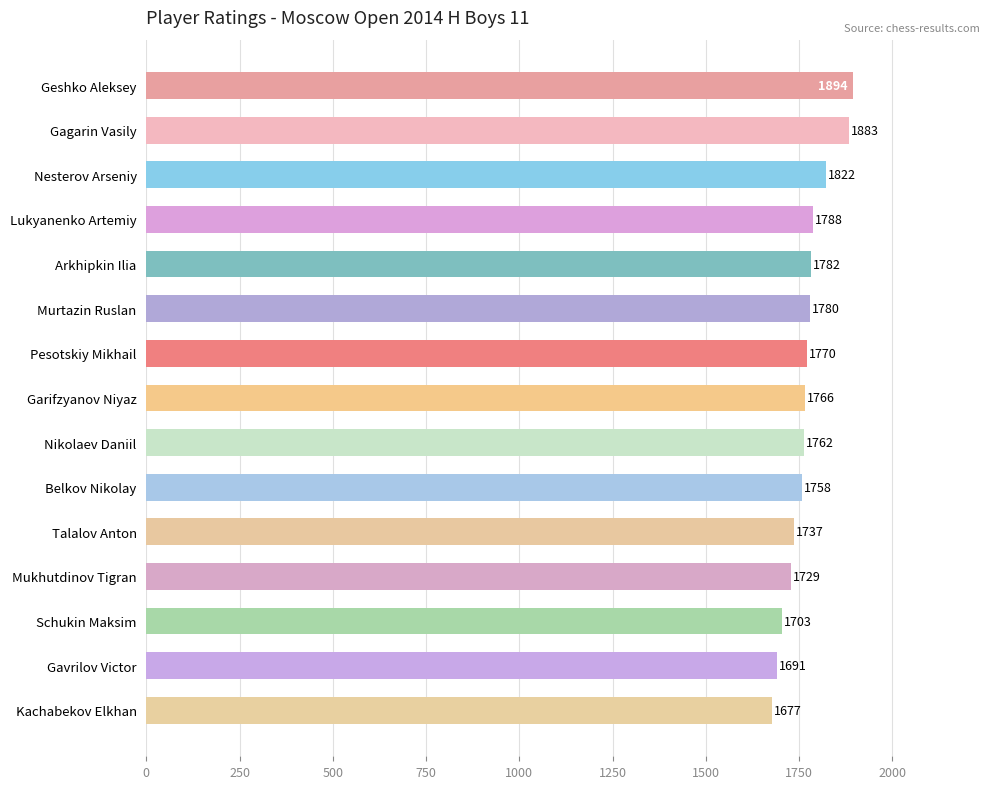

What is the value of the 6th bar from the top?

1780